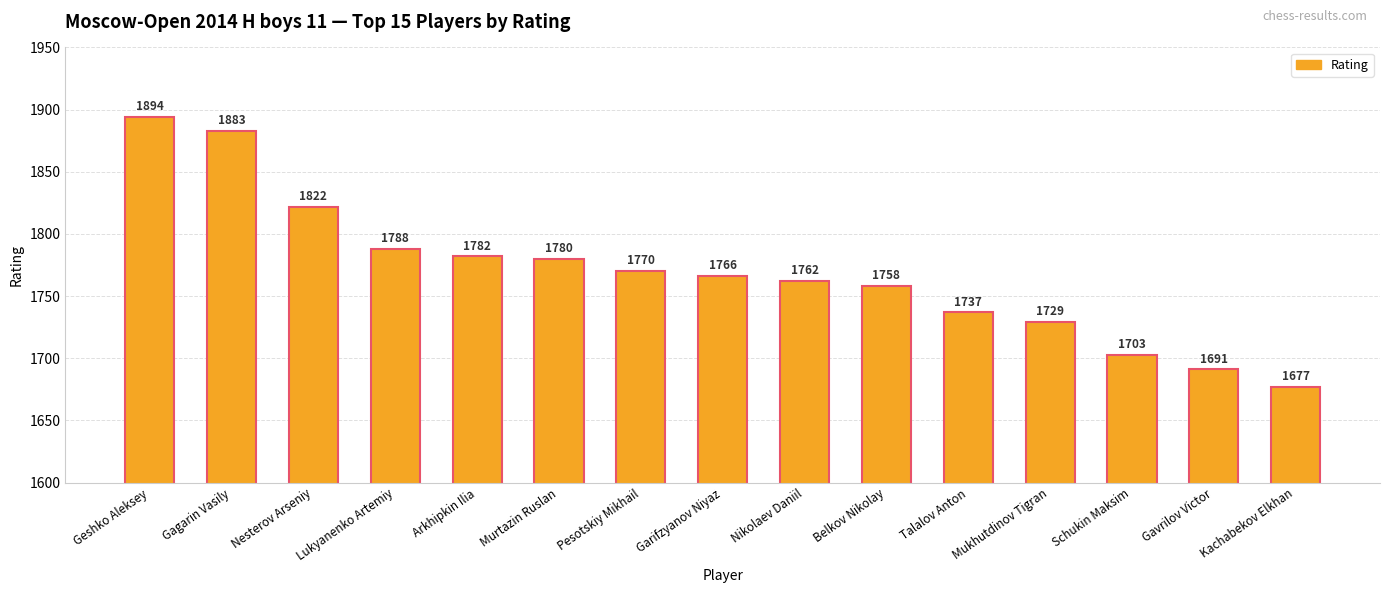

The value at Mukhutdinov Tigran is 1729. True or false?

True